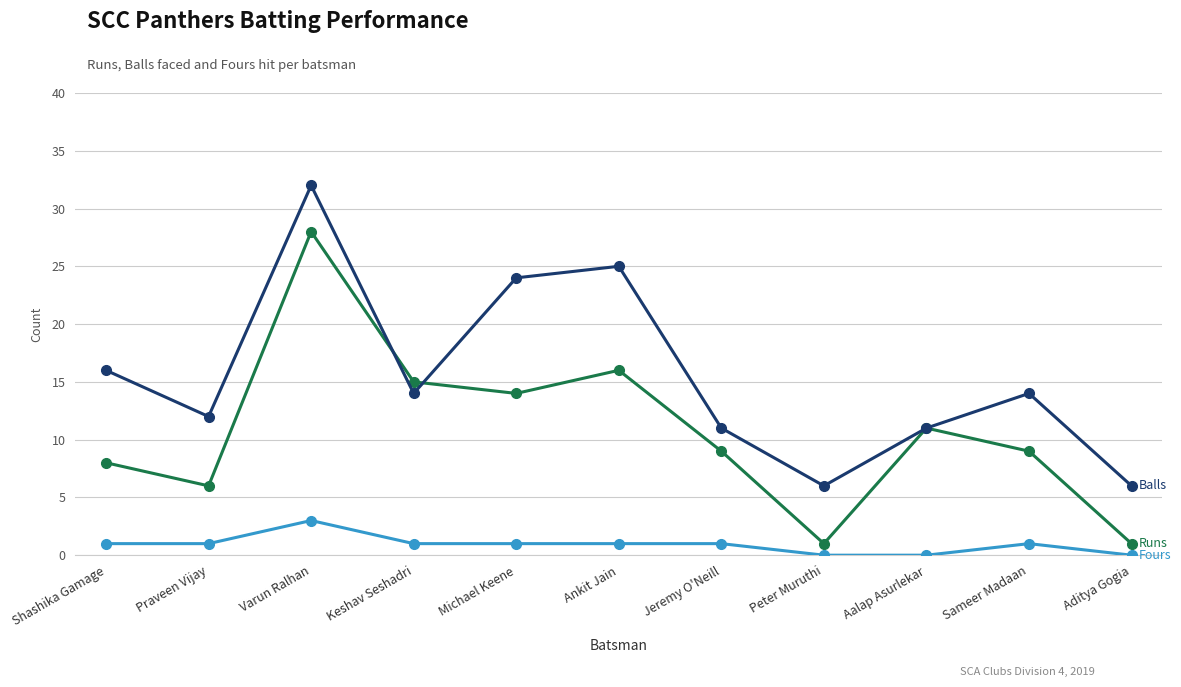

Which label corresponds to the largest value in the chart?

Varun Ralhan